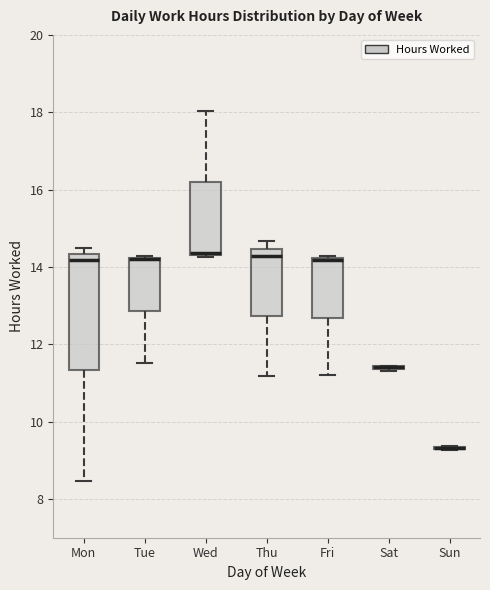

Reading left to right, transcribe this box plot: for each box, give where its median line is, the range the box spans, and where its two whiskers end, as read against the y-axis. The values are not printed on the chart, so give them approximately, as read against the axis.

Mon: median 14.2, box 11.4 to 14.4, whiskers 8.4 to 14.4 (just above the box's upper edge)
Tue: median 14.2 (drawn on the box's upper edge), box 12.8 to 14.2, whiskers 11.6 to 14.2
Wed: median 14.4, box 14.4 to 16.2, whiskers 14.2 to 18.0
Thu: median 14.2, box 12.8 to 14.4, whiskers 11.2 to 14.6
Fri: median 14.2 (just below the box's upper edge), box 12.6 to 14.2, whiskers 11.2 to 14.2
Sat: box collapsed to a line at 11.4, whiskers 11.4 to 11.4
Sun: box collapsed to a line at 9.4, whiskers 9.2 to 9.4